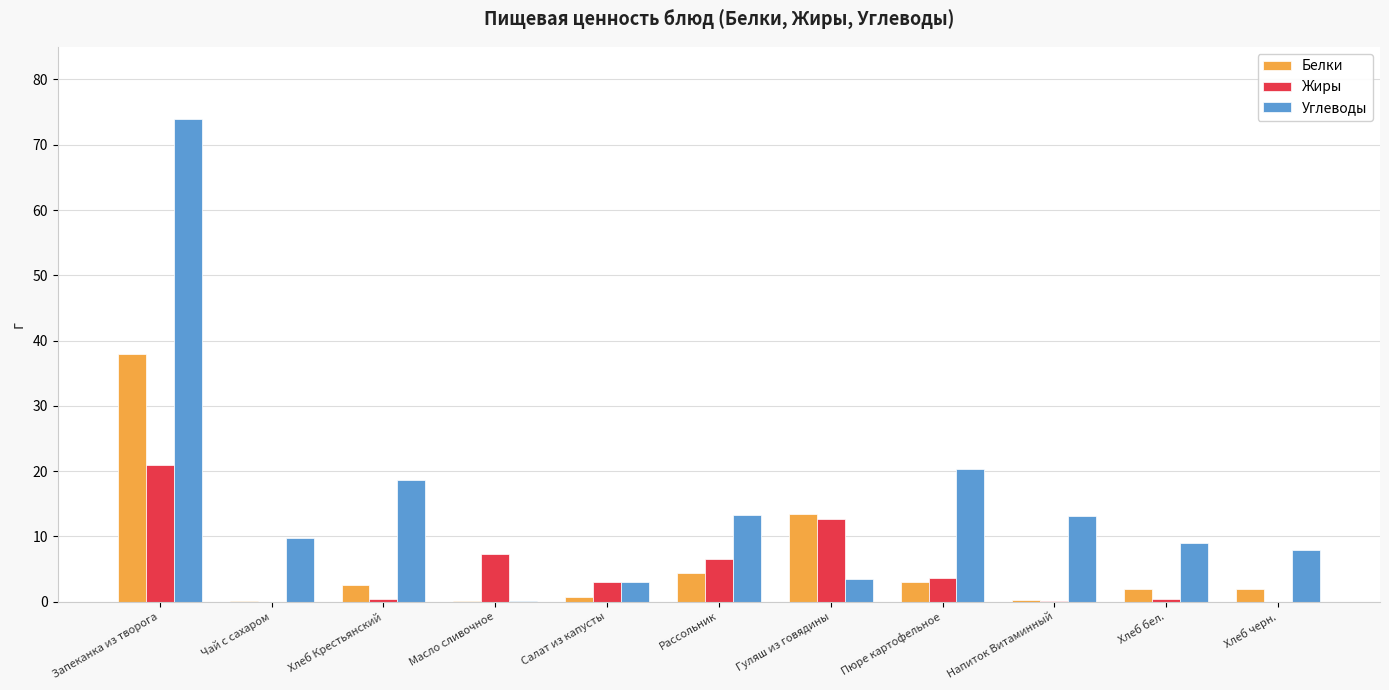

Does the chart contain stacked bars?

No